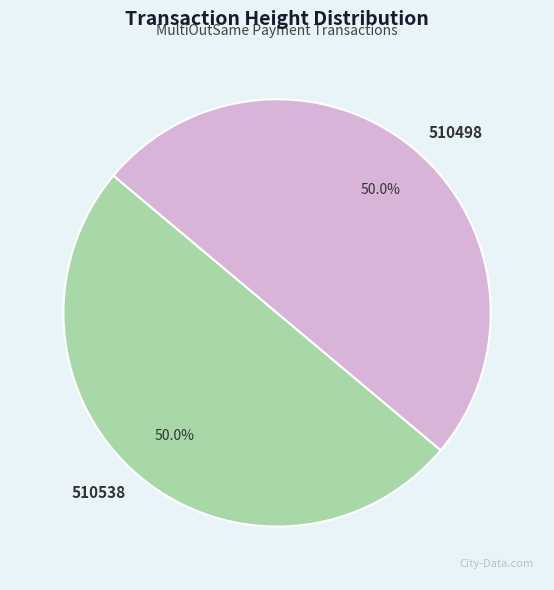

Approximately how many times larger is the value at 510538 compared to 510498?

1.0